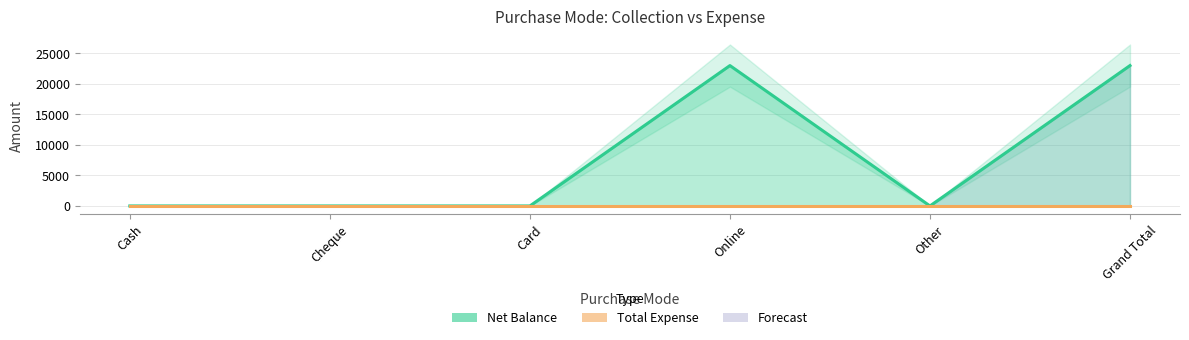

Does the chart display data point markers on the line(s)?

No